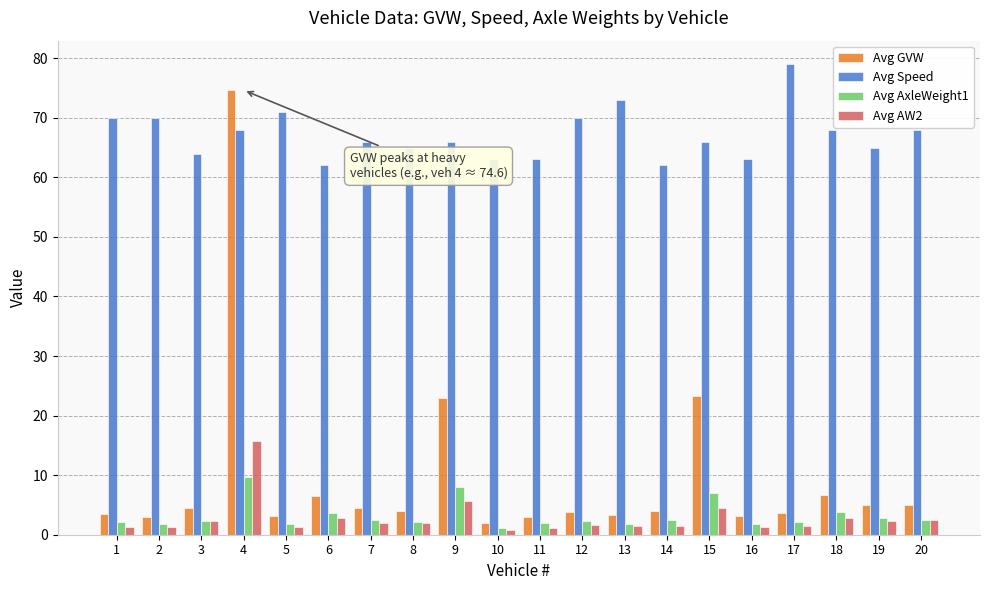

Which series has the widest spread of values?

Avg GVW